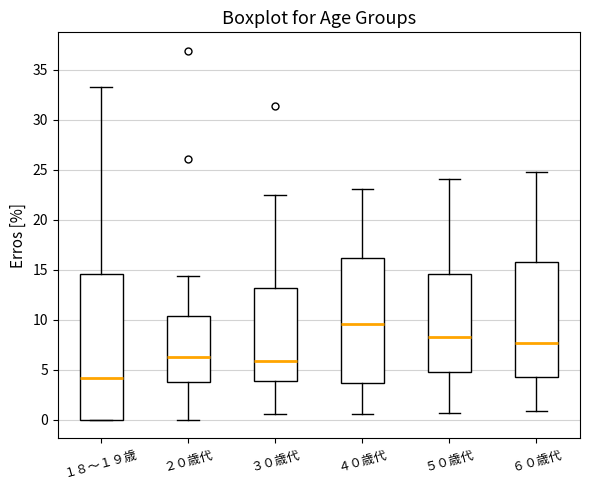

Reading left to right, transcribe this box plot: for each box, give where its median line is, the range the box spans, and where its two whiskers end, as read against the y-axis. The values are not printed on the chart, so give them approximately, as read against the axis.

１８～１９歳: median 4.0, box 0.0 to 14.5, whiskers 0.0 to 33.5
２０歳代: median 6.5, box 4.0 to 10.5, whiskers 0.0 to 14.5
３０歳代: median 6.0, box 4.0 to 13.0, whiskers 0.5 to 22.5
４０歳代: median 9.5, box 3.5 to 16.0, whiskers 0.5 to 23.0
５０歳代: median 8.5, box 5.0 to 14.5, whiskers 0.5 to 24.0
６０歳代: median 7.5, box 4.5 to 16.0, whiskers 1.0 to 25.0